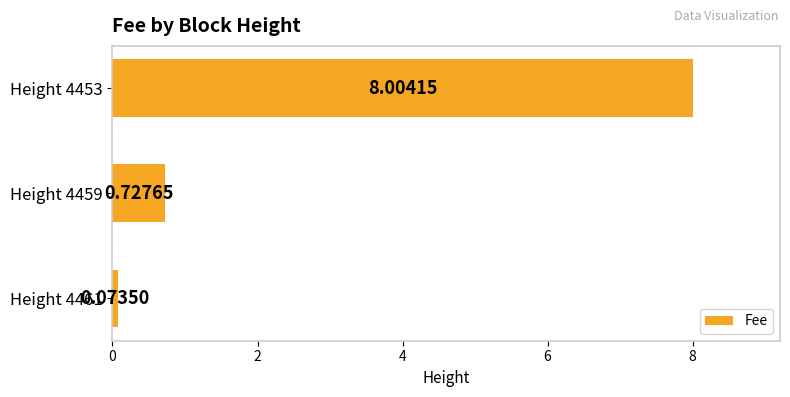

What is the change in value from Height 4461 to Height 4459?

+0.7